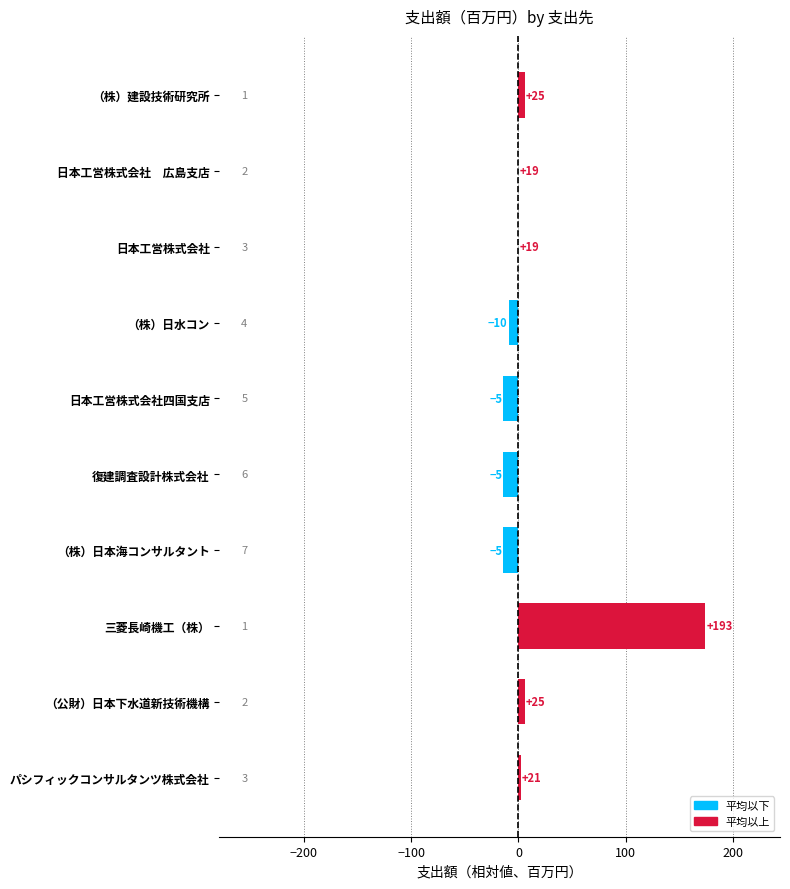

Rank the categories by value from highest to lowest.

三菱長崎機工（株）, （株）建設技術研究所, （公財）日本下水道新技術機構, パシフィックコンサルタンツ株式会社, 日本工営株式会社　広島支店, 日本工営株式会社, （株）日水コン, 日本工営株式会社四国支店, 復建調査設計株式会社, （株）日本海コンサルタント